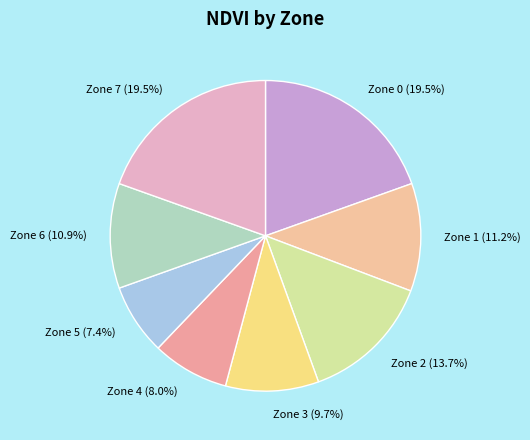

What is the smallest slice in the pie chart?

Zone 5